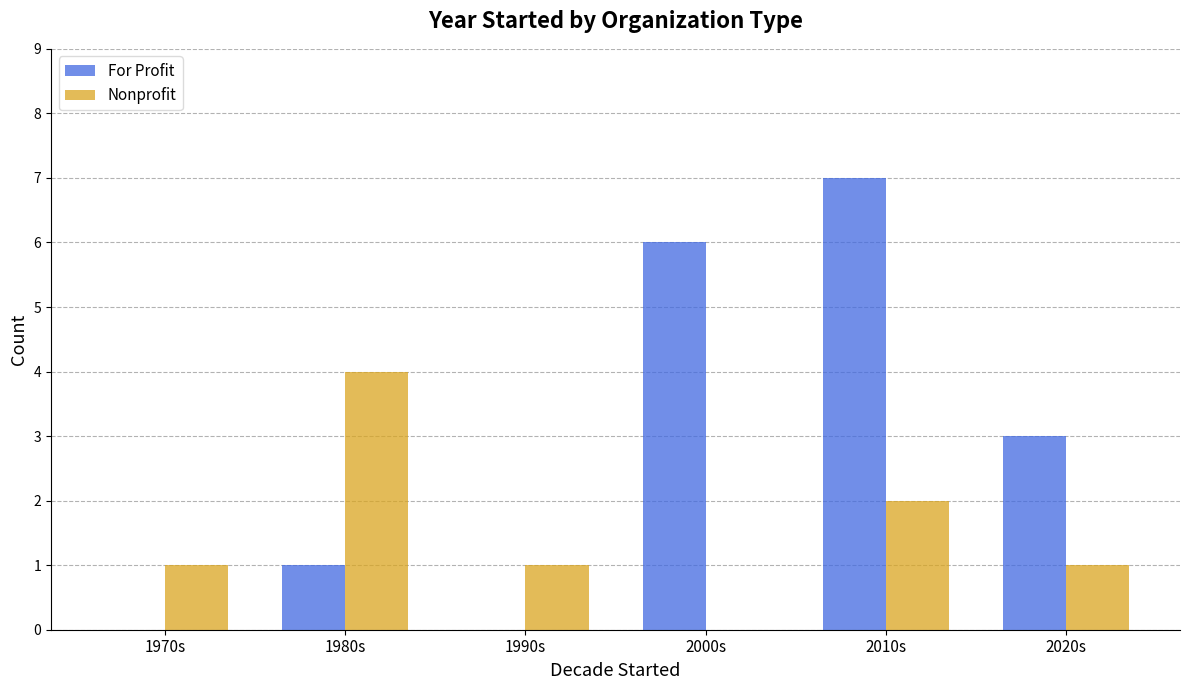

Is it true that For Profit equals 0 at 1990s?

True